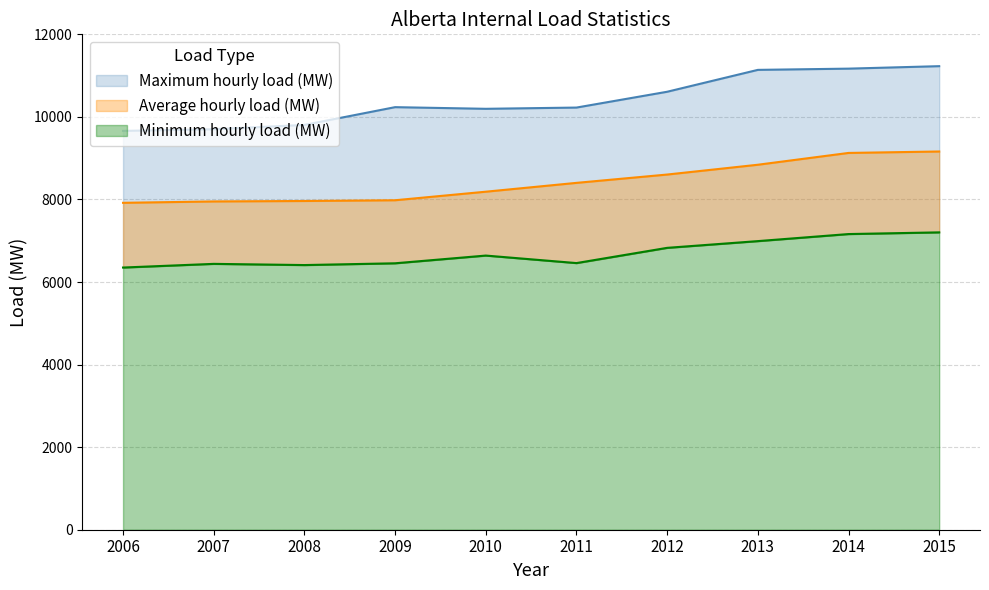

How many lines are shown in the chart?

3